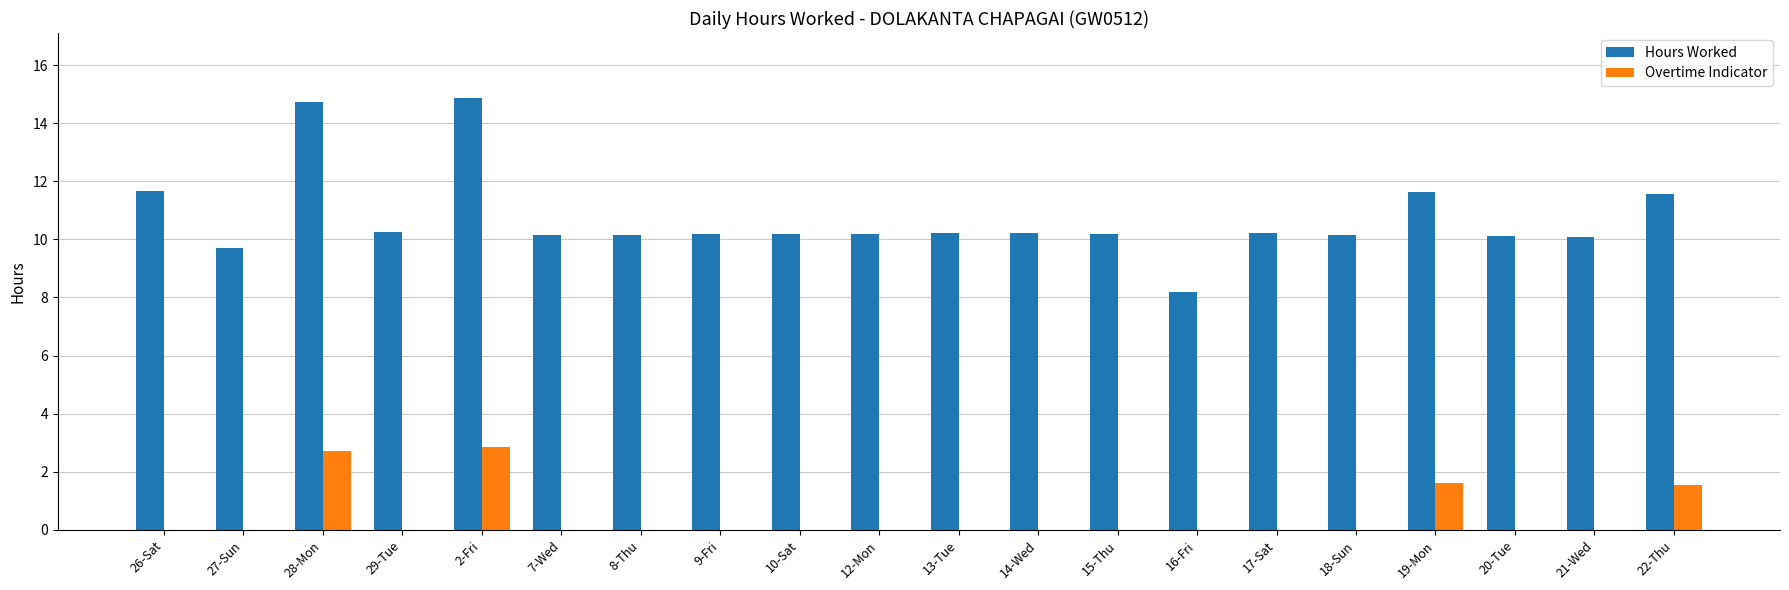

What is the total value across all series at 22-Thu?

13.1